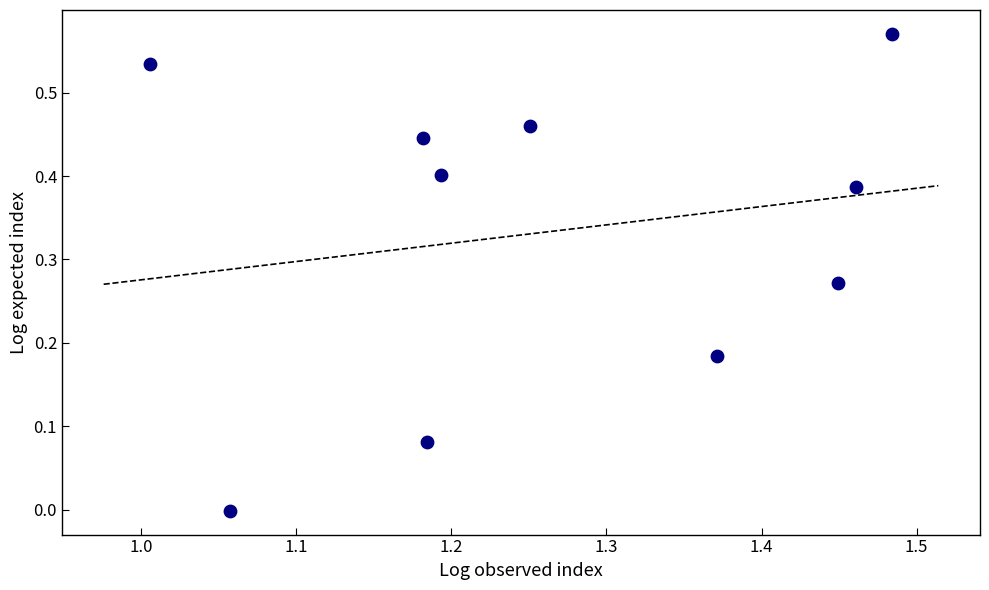

What is the average X value?

1.3